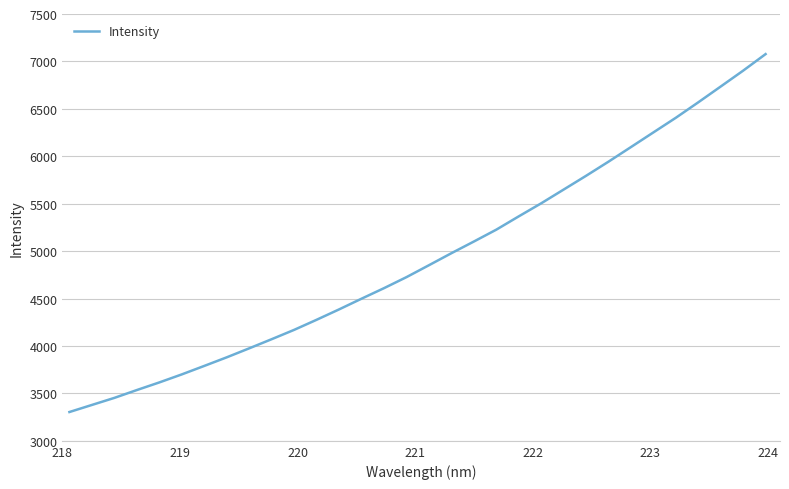

What is the minimum value shown in the chart?

3303.7